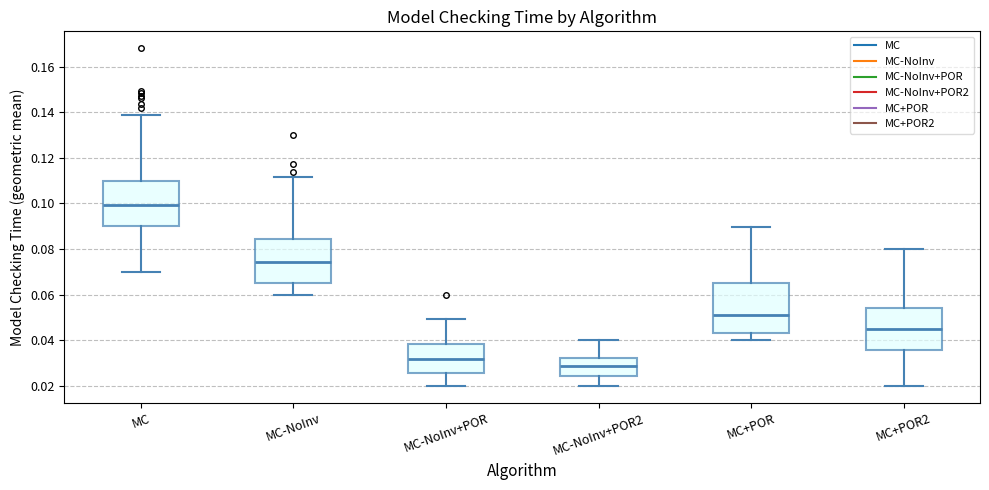

Where does the lower whisker of the box for MC-NoInv+POR2 end on the y-axis? The values are not printed on the chart, so give them approximately, as read against the axis.

0.020